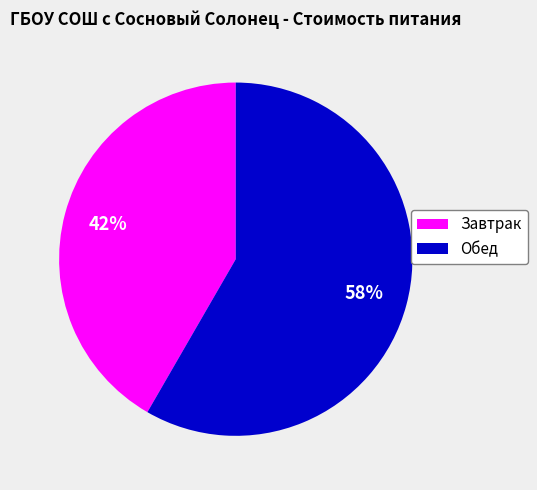

Is it true that Обед is 58% of the pie?

True